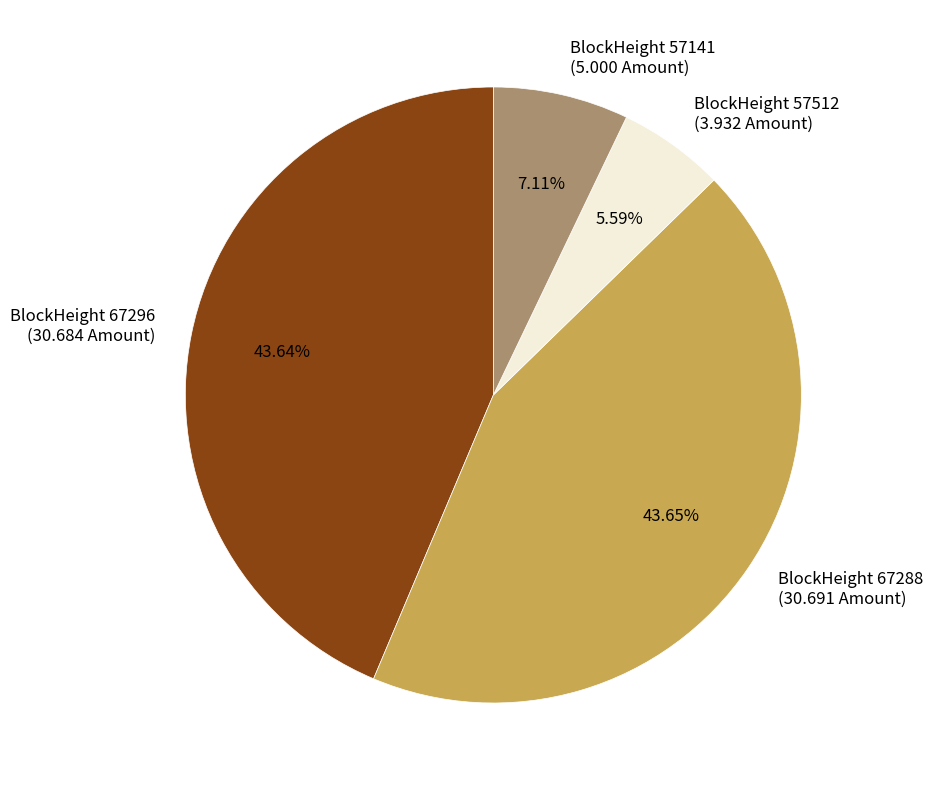

Between BlockHeight 67288 (30.691 Amount) and BlockHeight 57512 (3.932 Amount), which is larger?

BlockHeight 67288 (30.691 Amount)